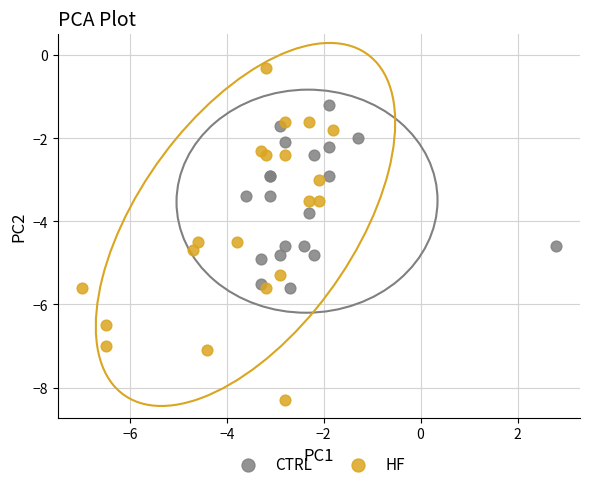

Which series reaches the maximum Y coordinate?

HF